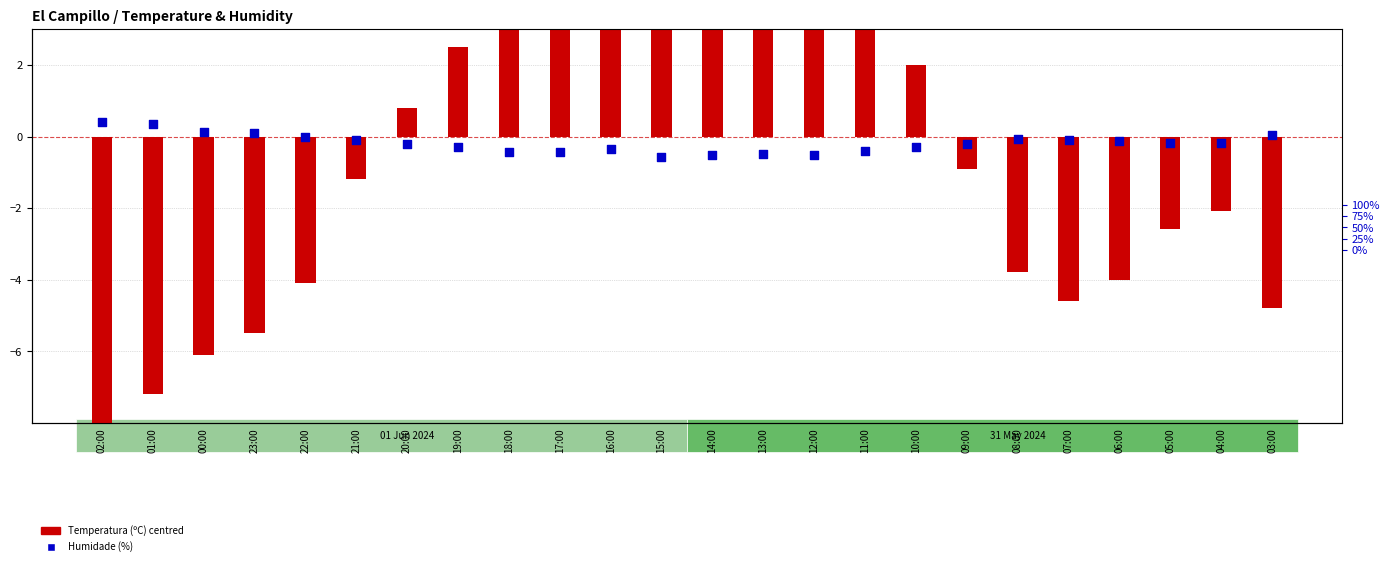

What are all the series names shown in the legend?

Temperatura (ºC) centred, Humidade (%)